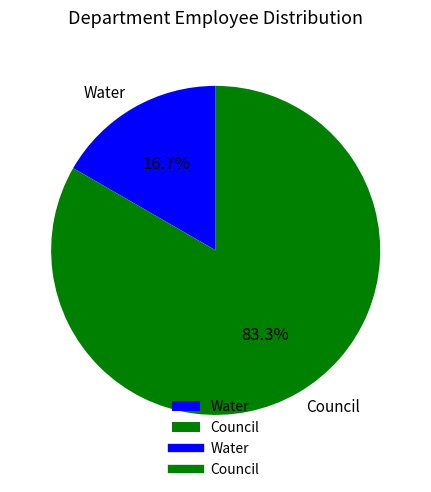

True or false: Water accounts for 7% of the total.

False